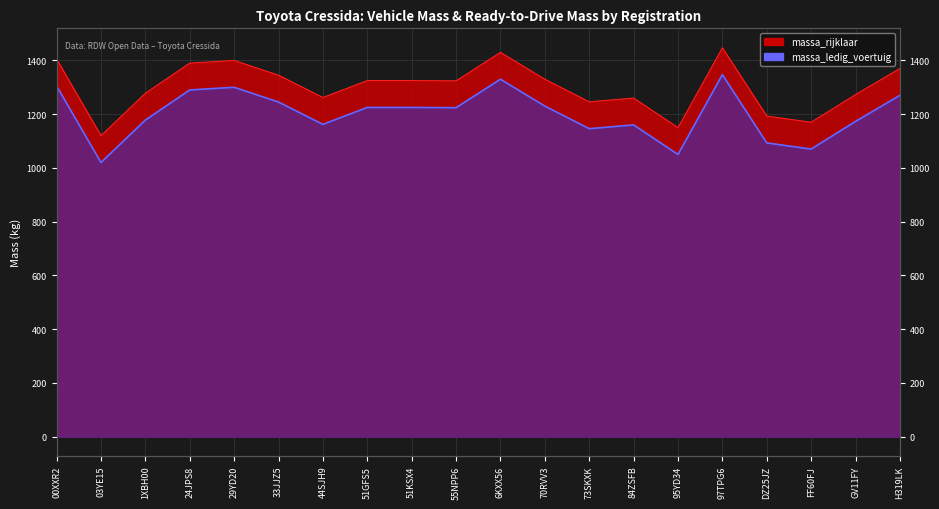

Where does the data first go above 1225?

00XXR2